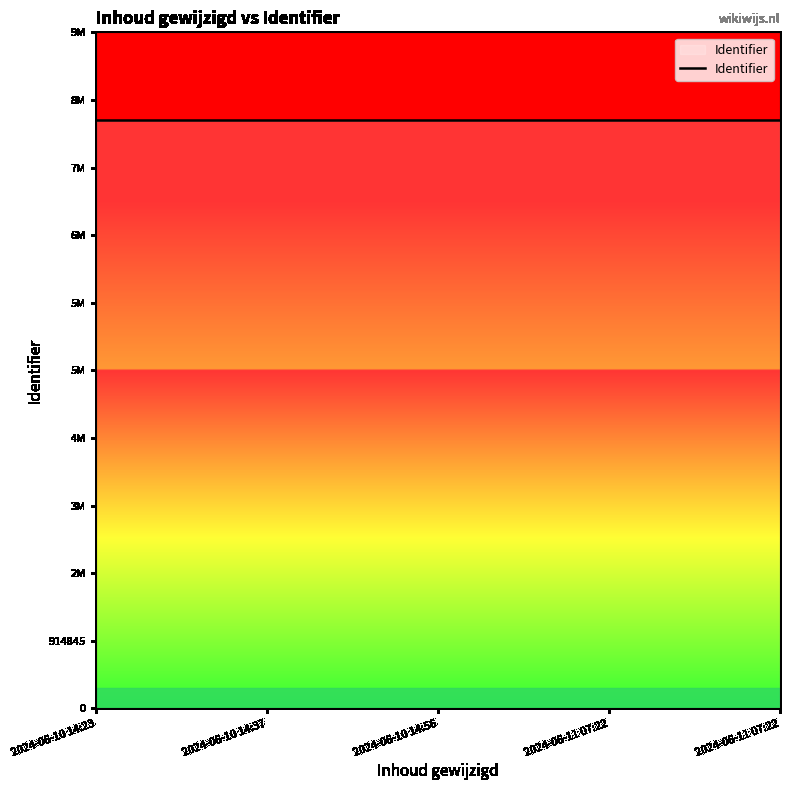

Where does the data first go above 7955090?

2024-06-11 07:22